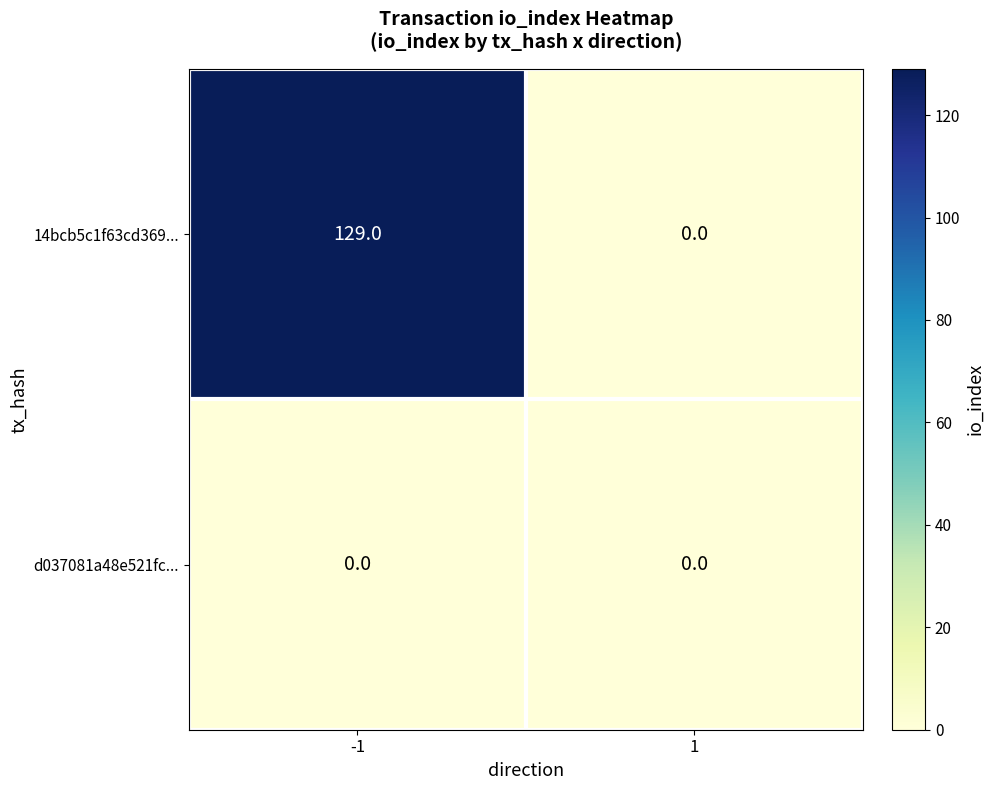

Is the value of 14bcb5c1f63cd369... at -1 greater than the value of d037081a48e521fc... at 1?

Yes